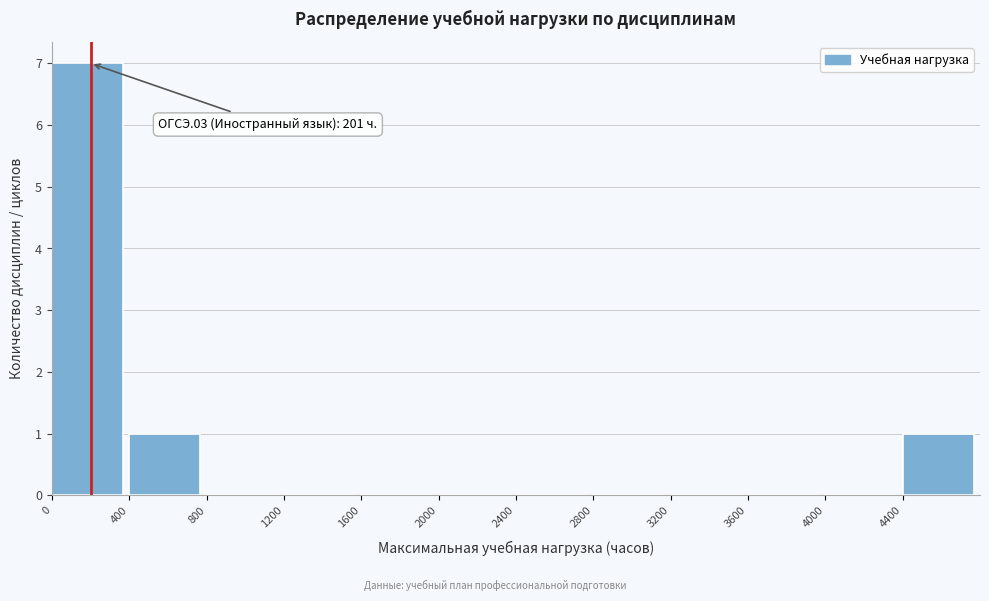

Which range on the x-axis has the tallest bar?

0 to 400